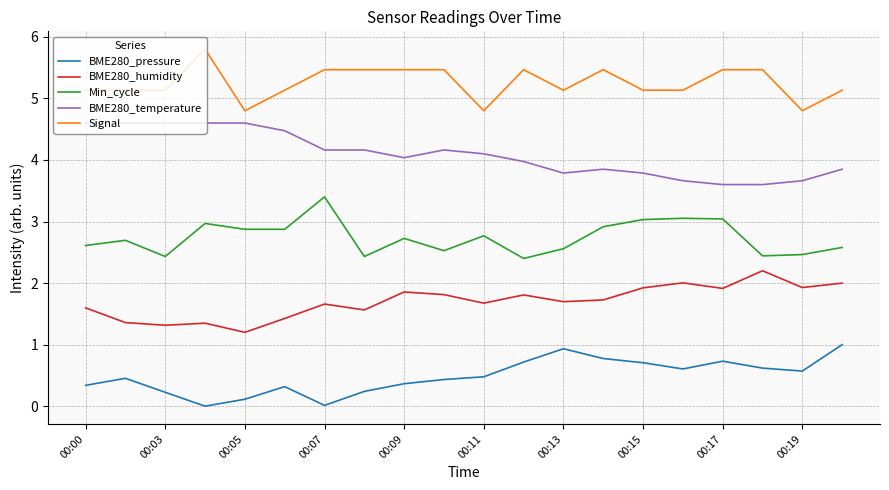

What is the difference between the second highest and minimum values in the BME280_pressure series?

0.9